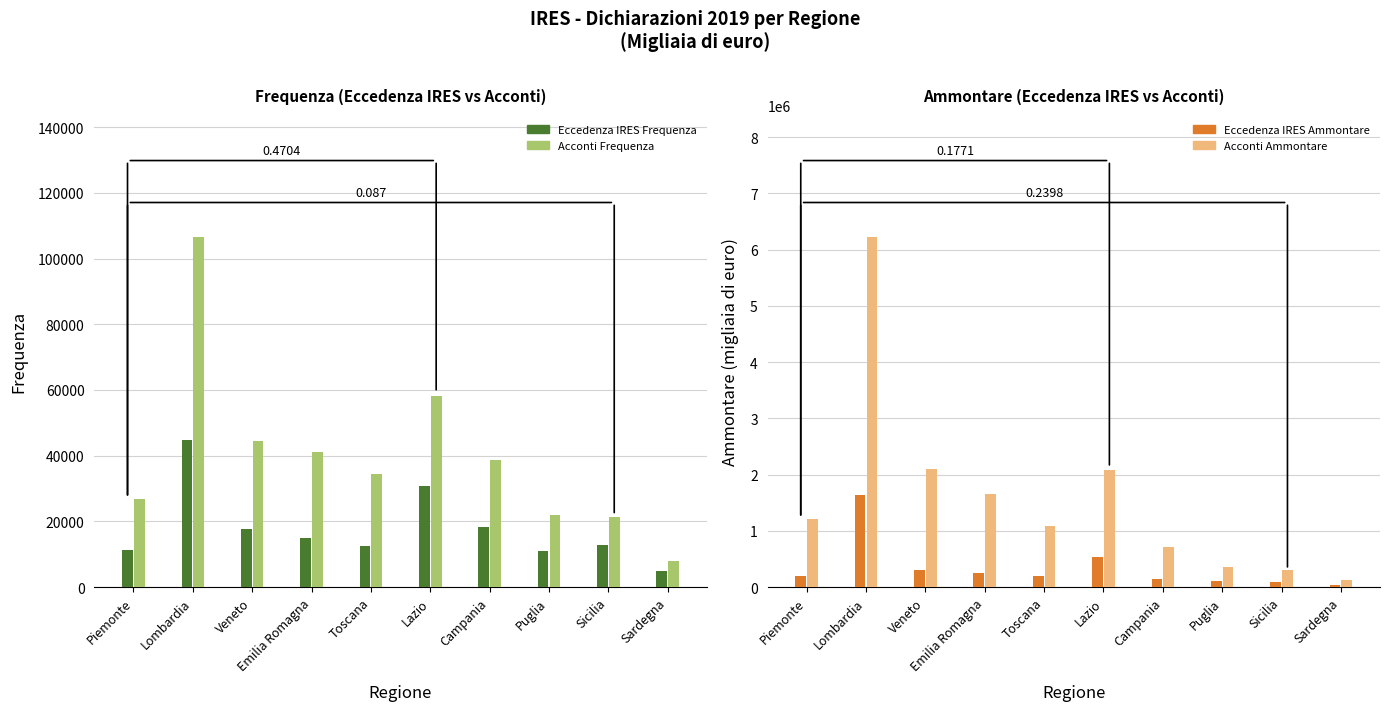

At which label is Eccedenza IRES Ammontare closest to 834532?

Lazio